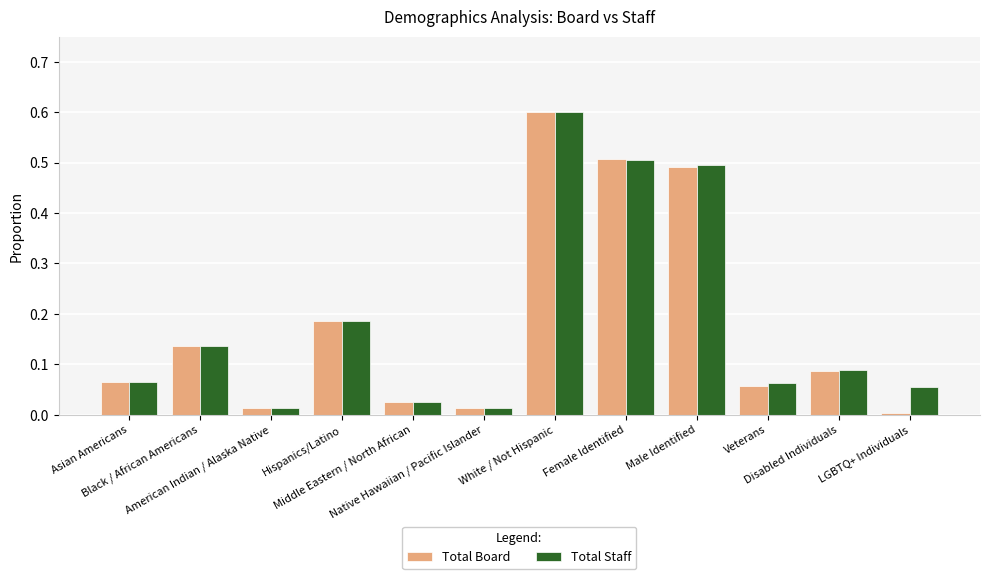

What is the difference between the maximum and minimum values in the Total Staff series?

0.6